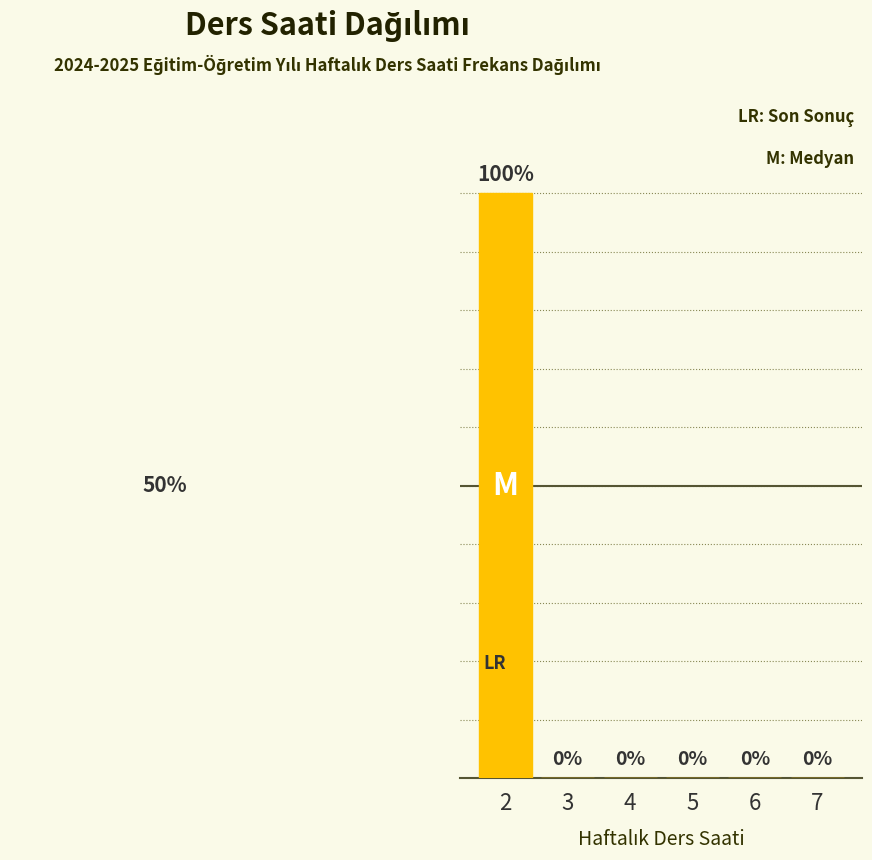

Are the bars horizontal?

No